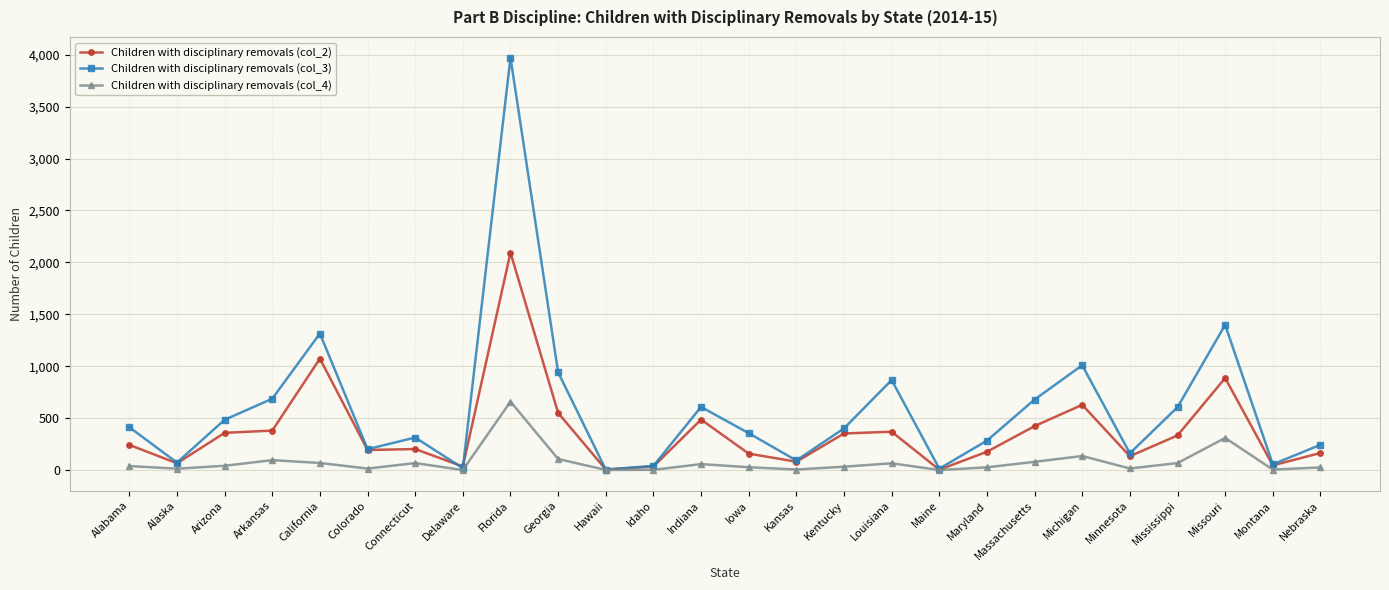

What is the difference between the maximum and minimum values in the Children with disciplinary removals (col_2) series?

2091